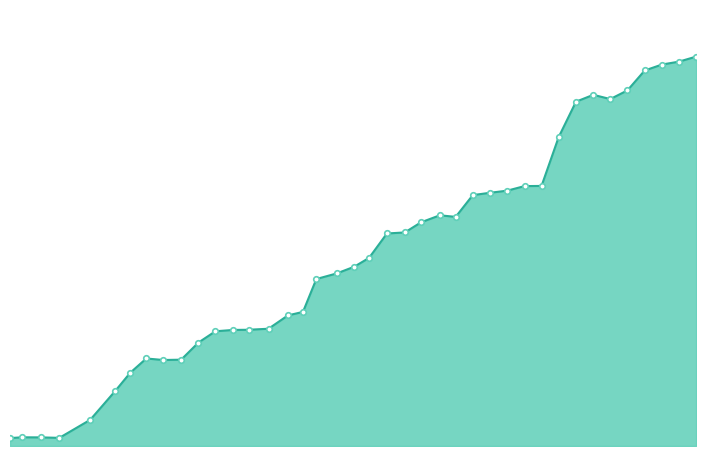

Does the chart display data point markers on the line(s)?

No